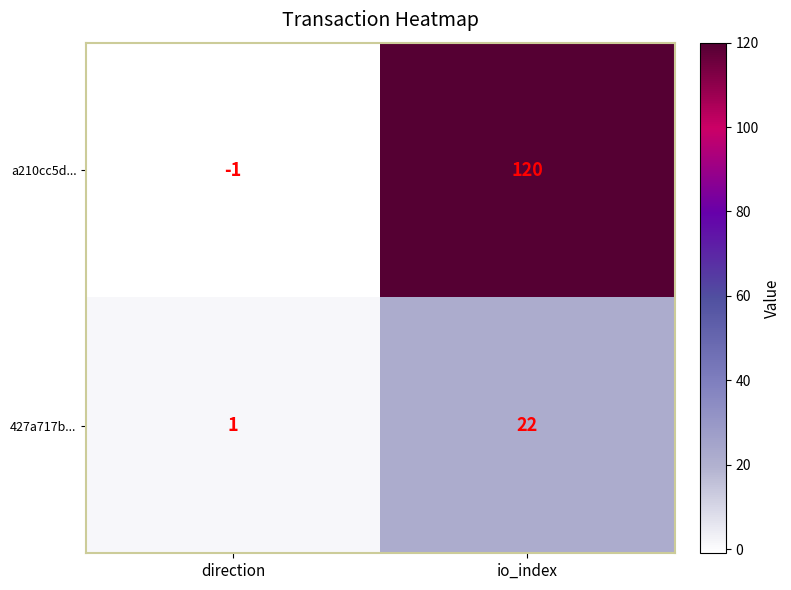

What is the difference between the a210cc5d... values at io_index and direction?

121